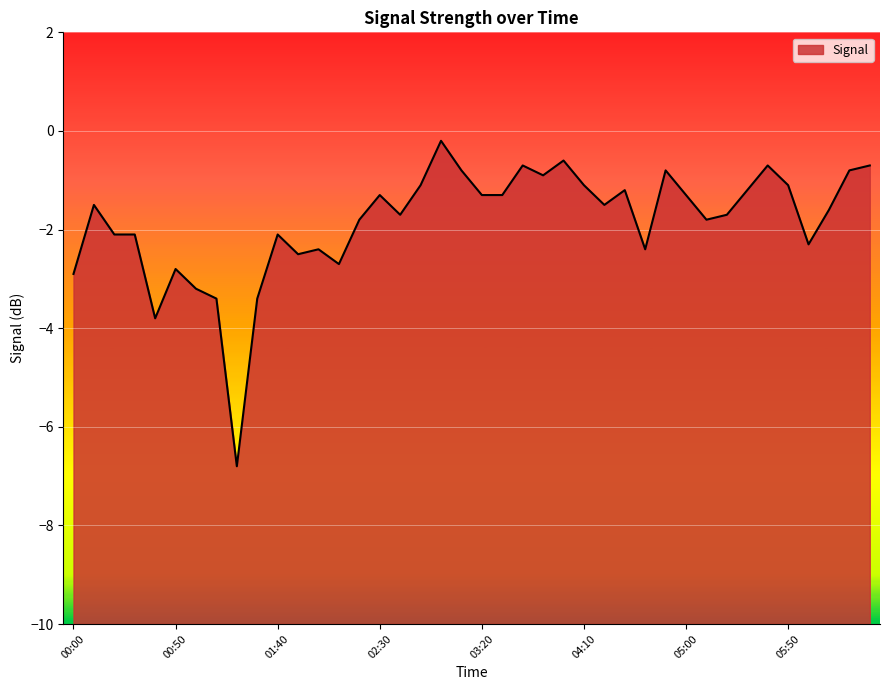

The chart shows a value of -11.3 at 01:20. True or false?

False